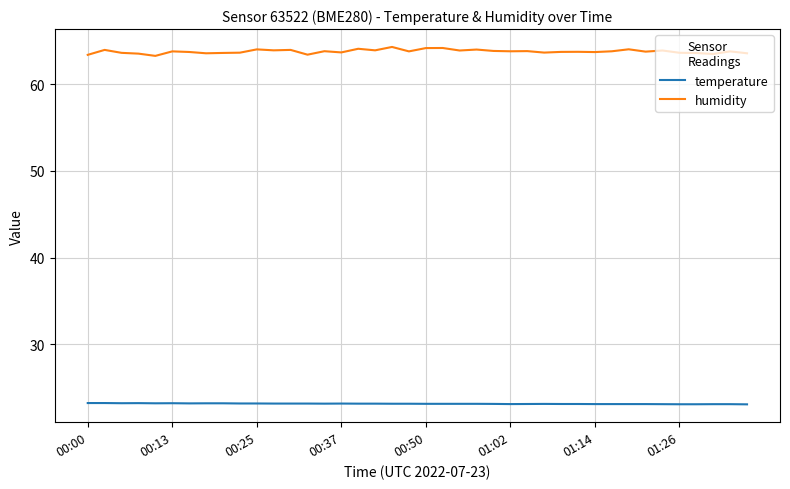

Which series has the largest total across all categories?

humidity